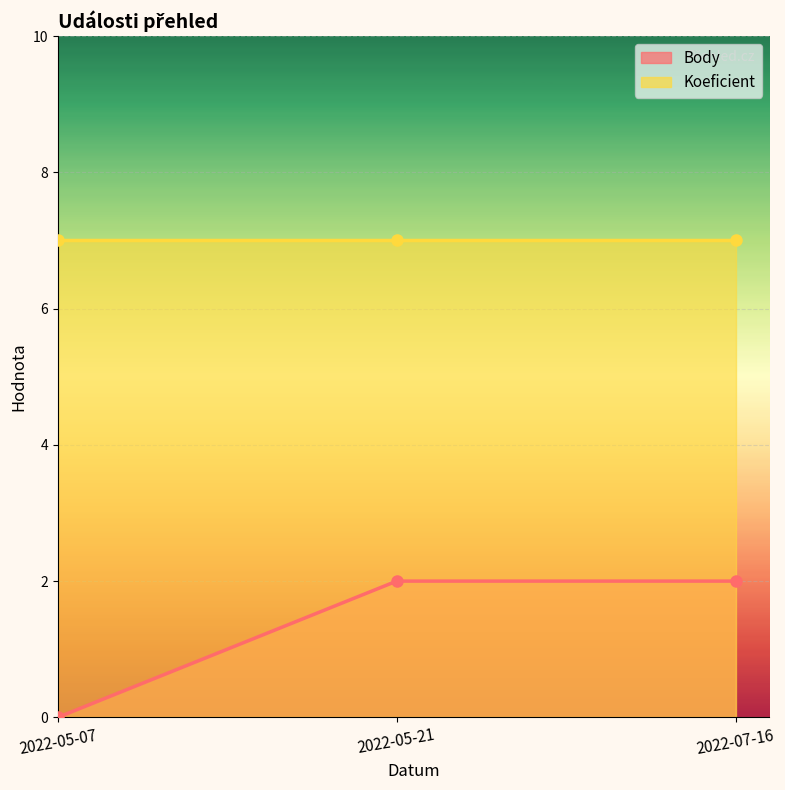

List the labels in order of value, largest first.

2022-05-21, 2022-07-16, 2022-05-07